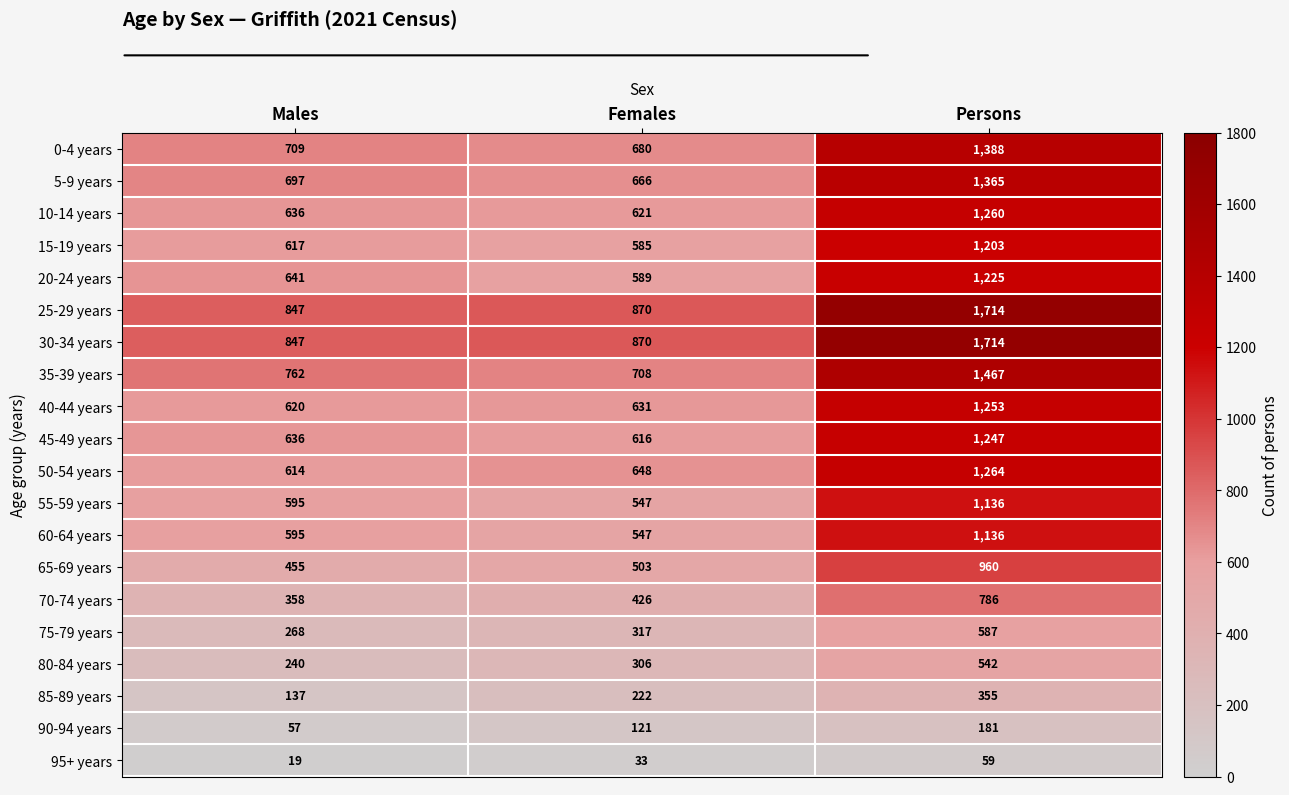

Count the number of categories in the chart.

3